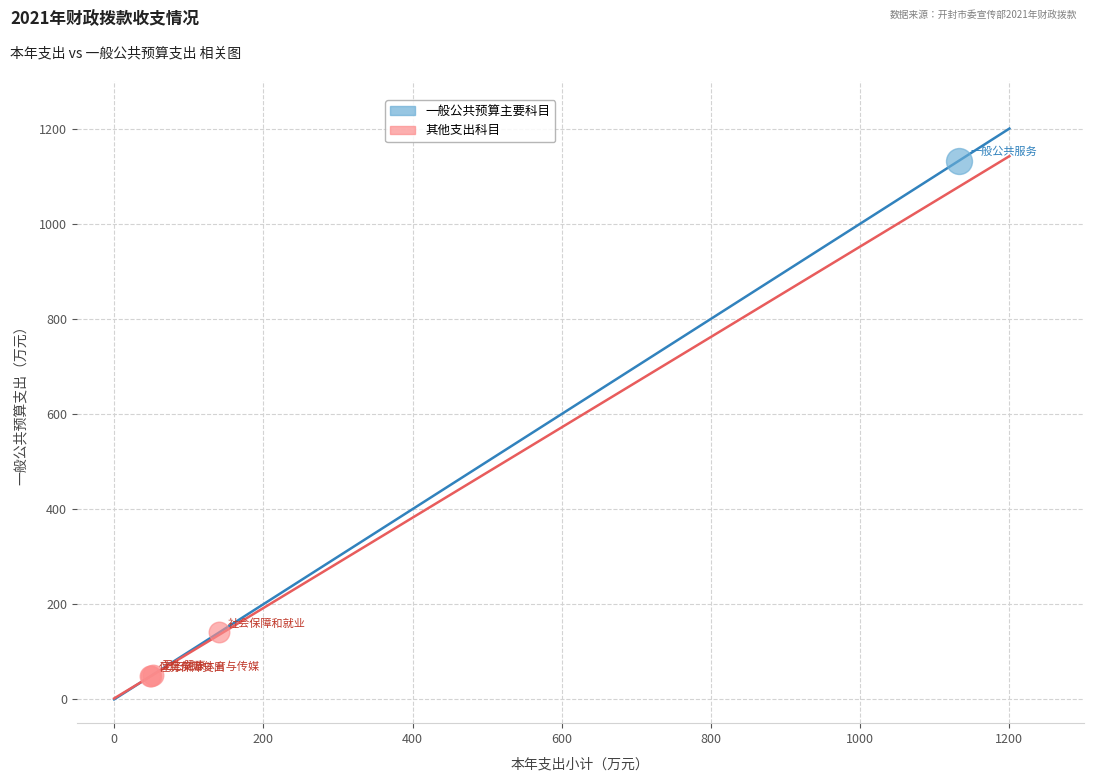

What are all the series names shown in the legend?

一般公共预算主要科目, 其他支出科目